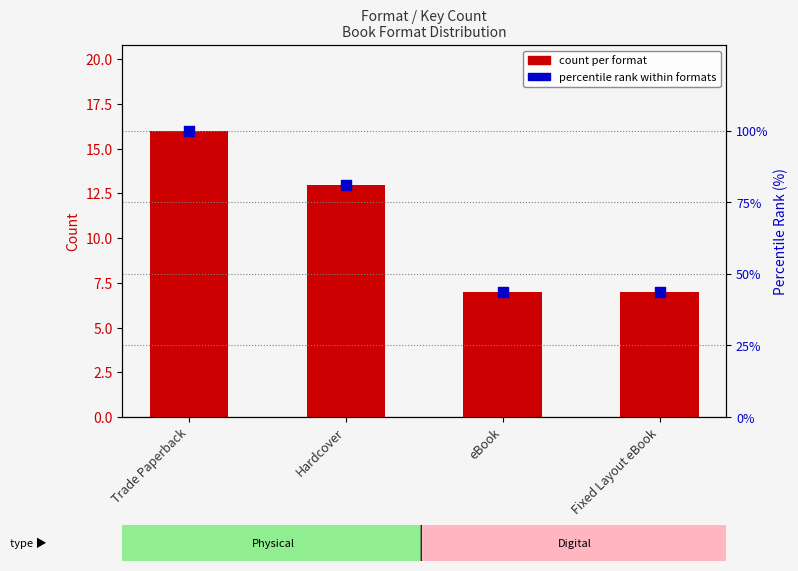

At which category is the sum across all series the highest?

Trade Paperback